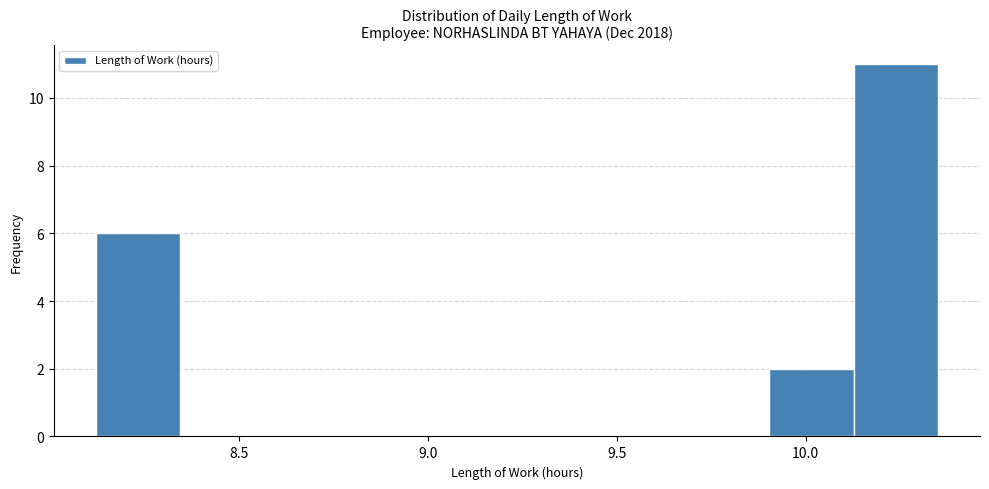

Reading left to right, transcribe this chart: for each bar, give the range it covers on the x-axis and its height. Neither the bar edges nor the heights are printed on the chart, so give them approximately, as read against the axes.

8.10 to 8.35: 6
8.35 to 8.55: 0
8.55 to 8.80: 0
8.80 to 9.00: 0
9.00 to 9.25: 0
9.25 to 9.45: 0
9.45 to 9.70: 0
9.70 to 9.90: 0
9.90 to 10.15: 2
10.15 to 10.35: 11